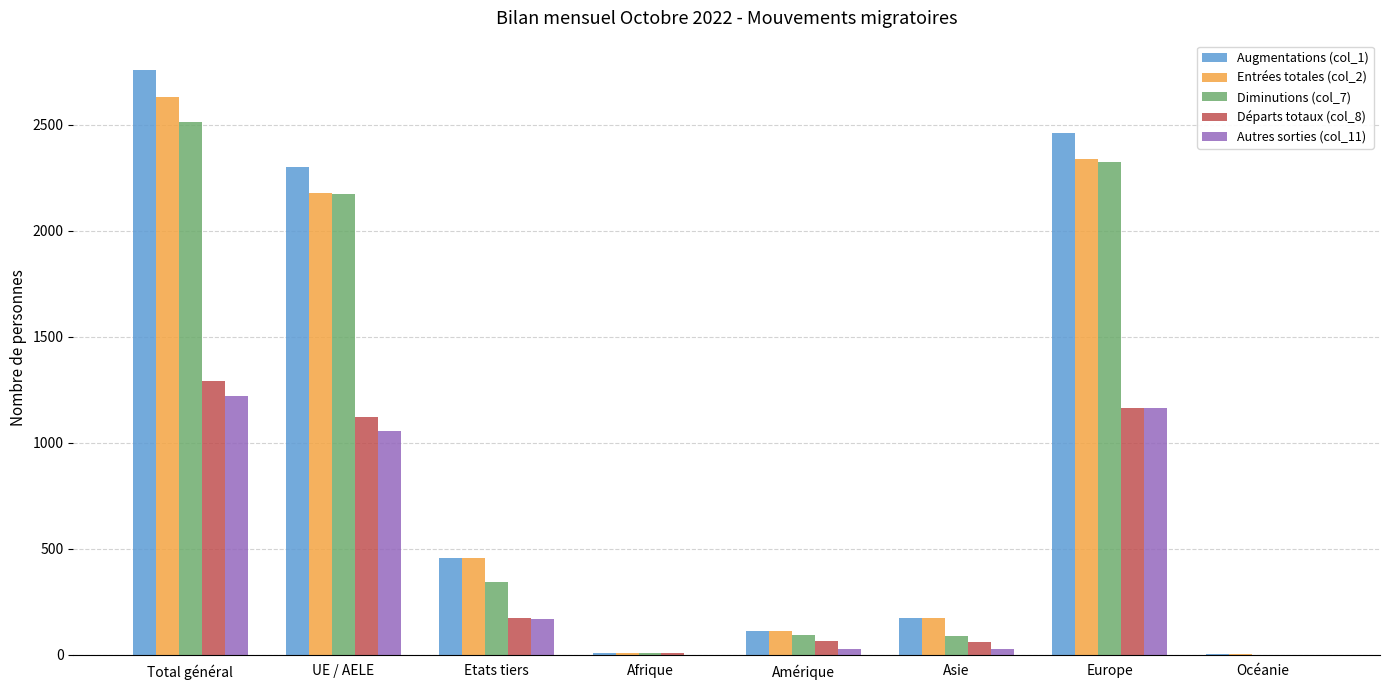

True or false: Entrées totales (col_2) has a value of 2337 at Europe.

True